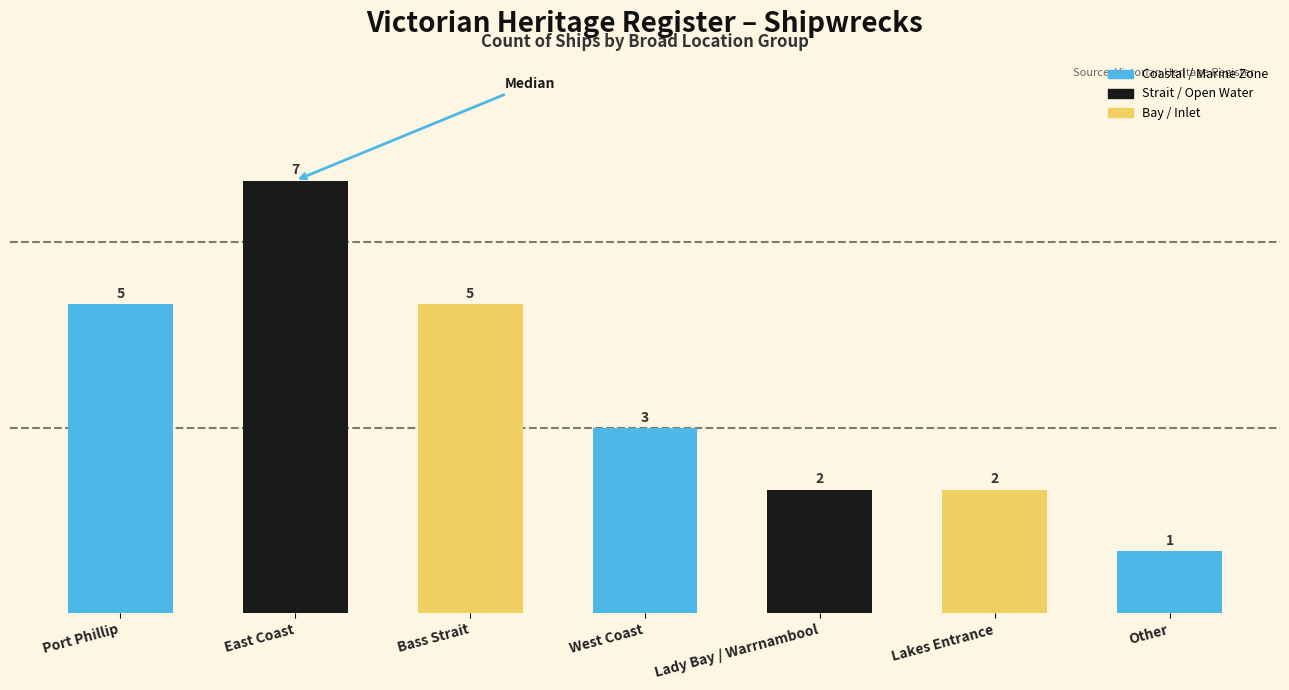

Where does the data first go above 3?

Port Phillip